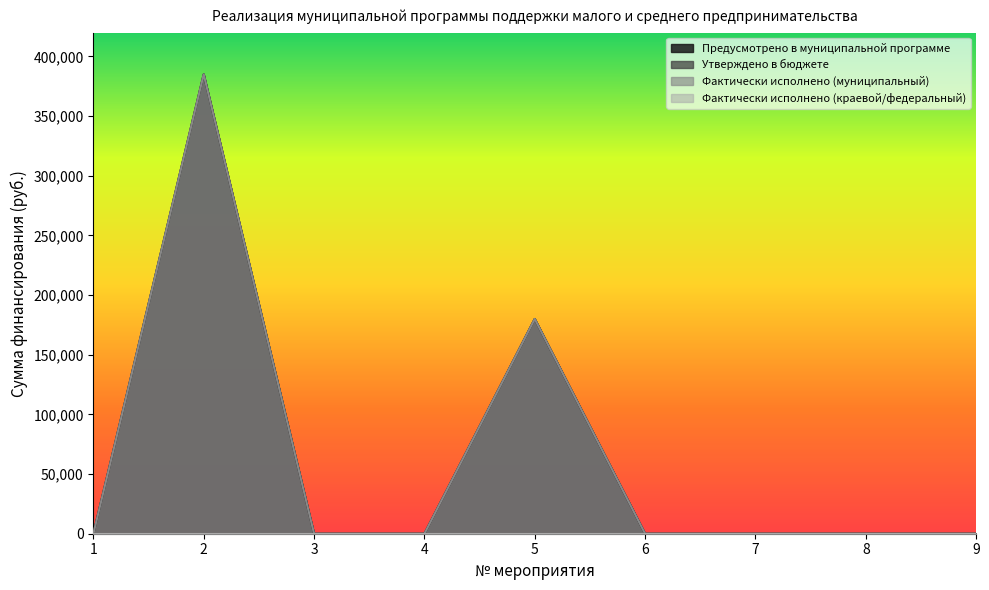

True or false: Фактически исполнено (муниципальный) has a value of 180000.0 at 5.

True